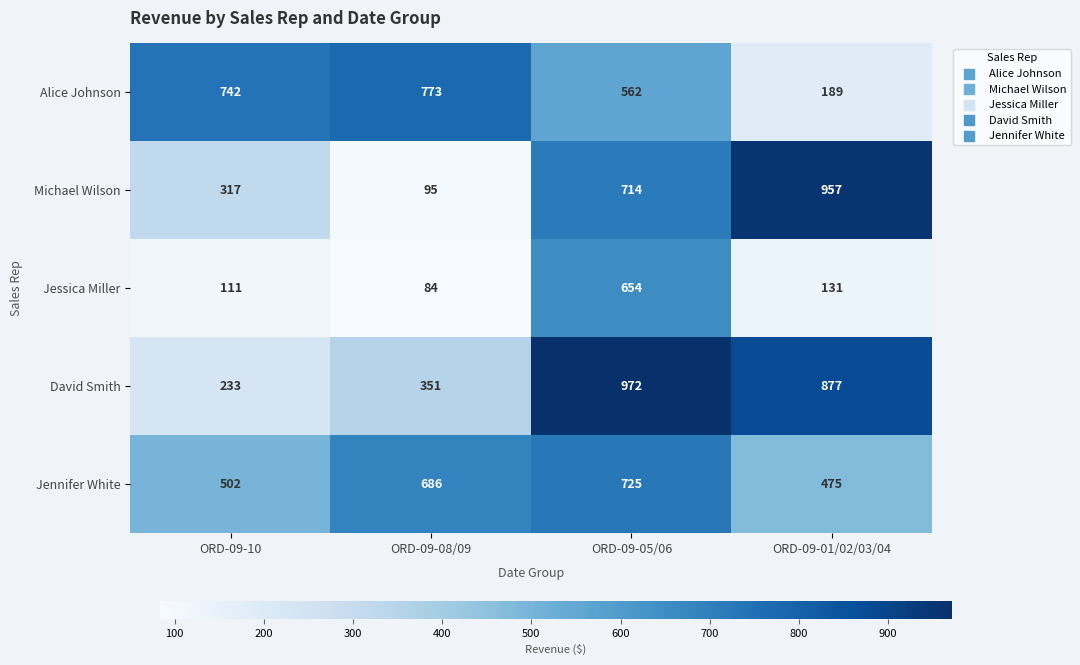

At ORD-09-08/09, list the series in order from smallest to largest.

Jessica Miller, Michael Wilson, David Smith, Jennifer White, Alice Johnson